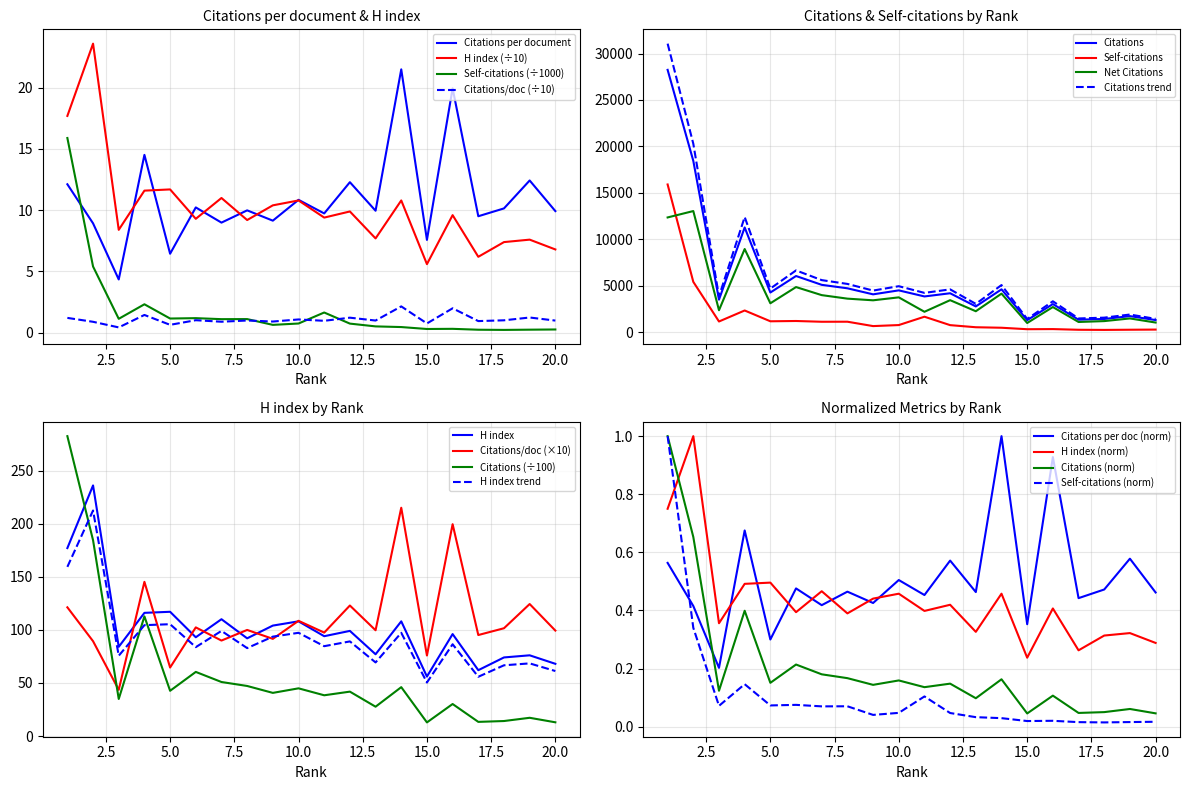

At how many categories does at least one series exceed 20048?

1